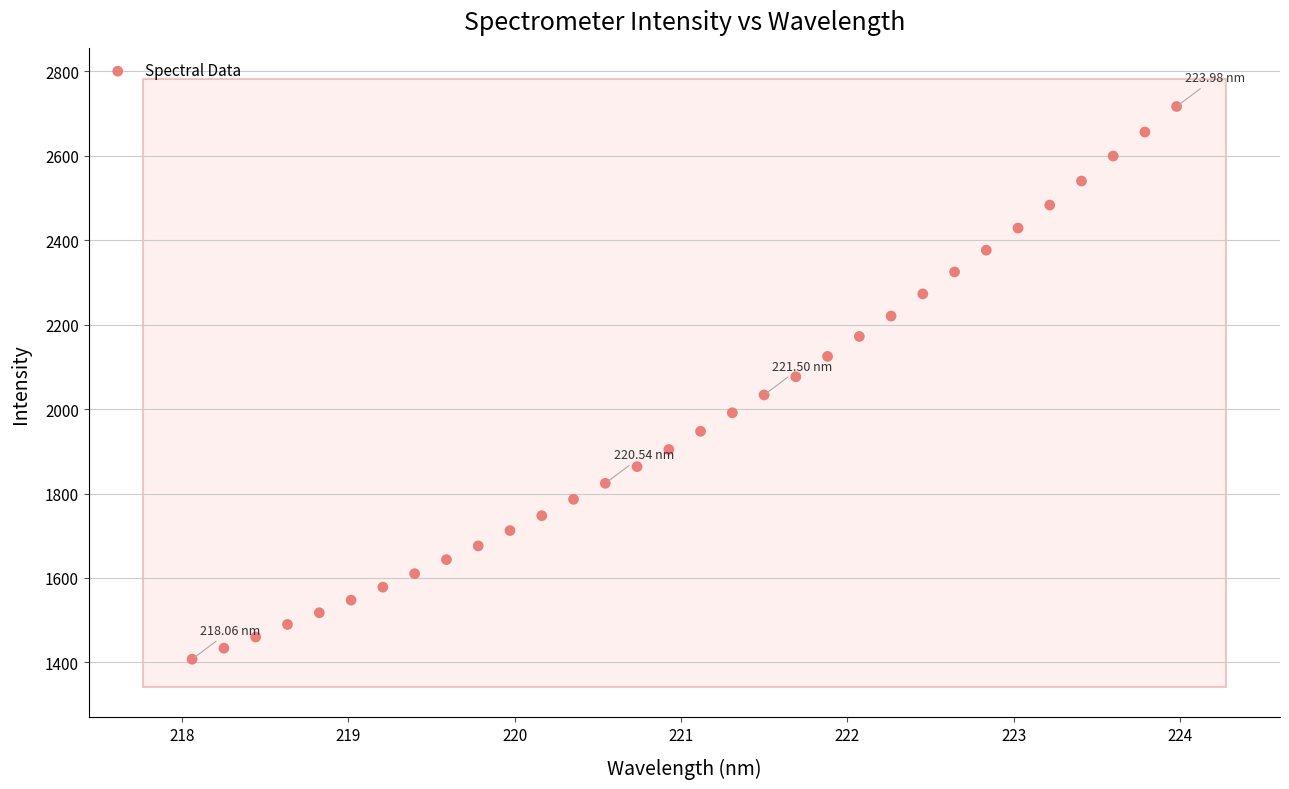

What is the range of Y values (max minus min)?

1308.8